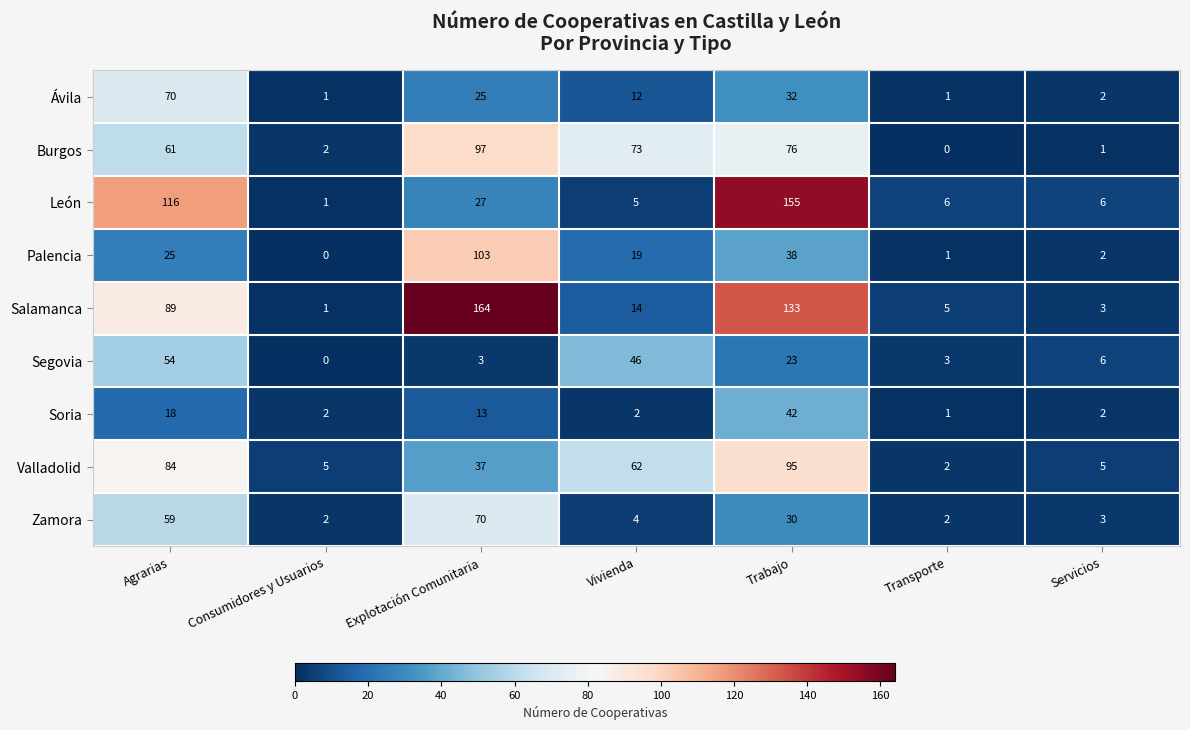

Which series has the widest spread of values?

Salamanca